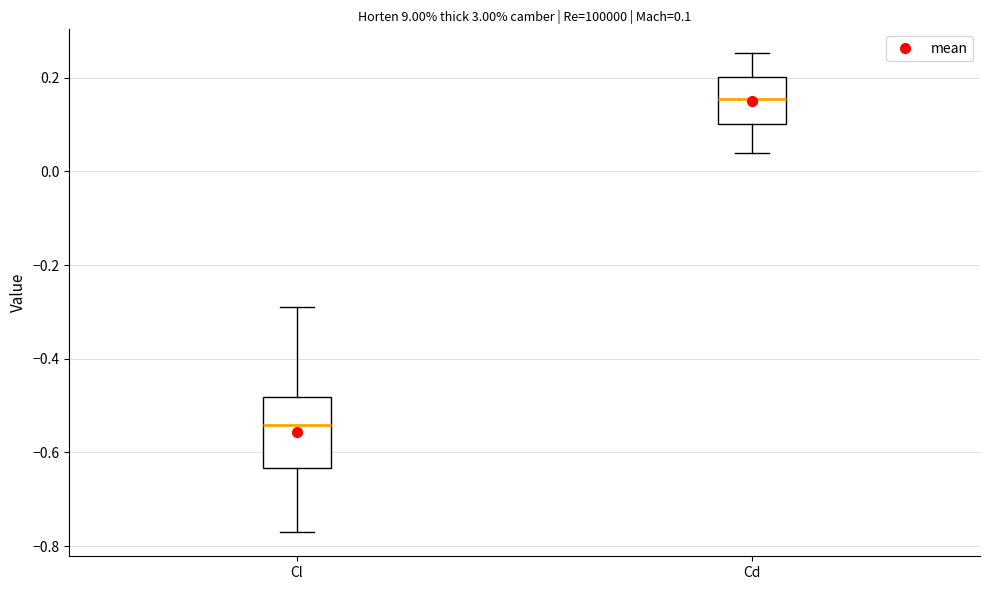

Which box has the lowest median line?

Cl